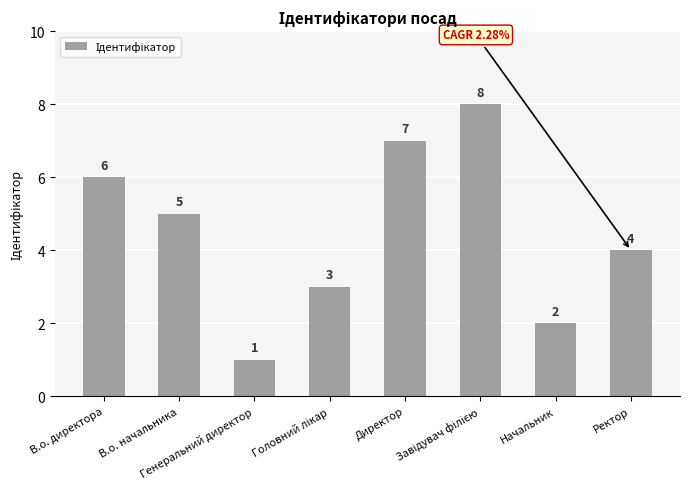

True or false: the data shows 6 at Ректор.

False